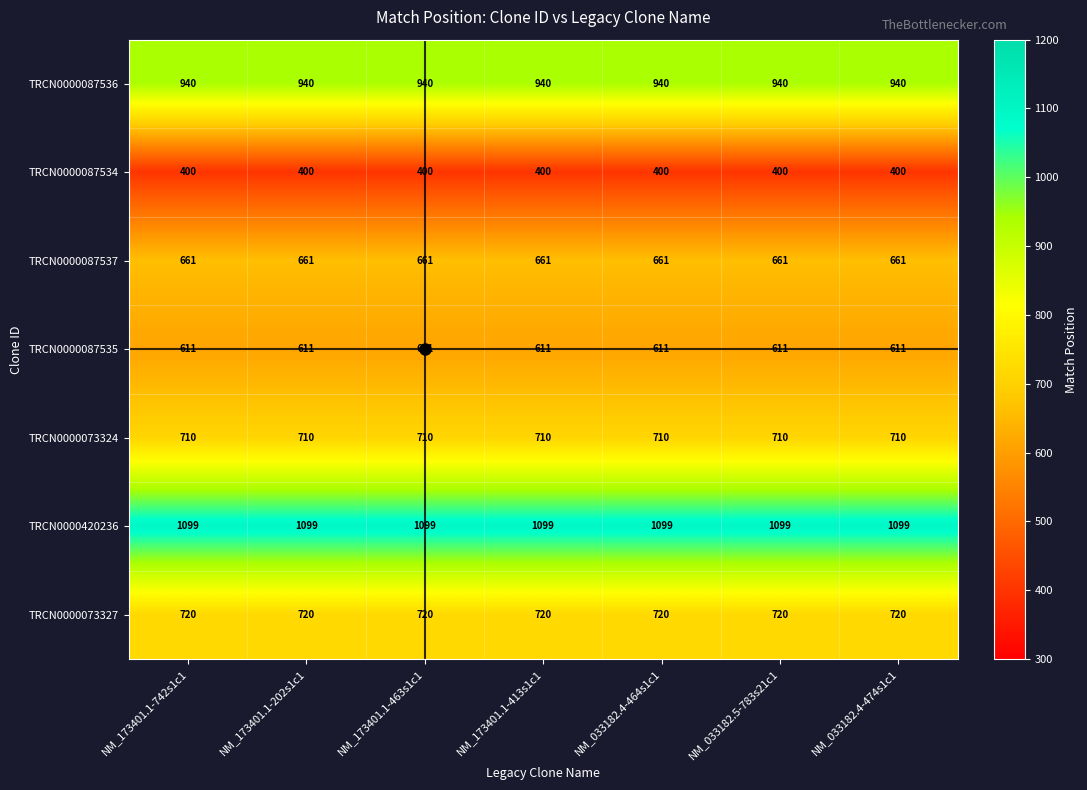

What is the difference between the highest and lowest values at NM_173401.1-463s1c1?

699